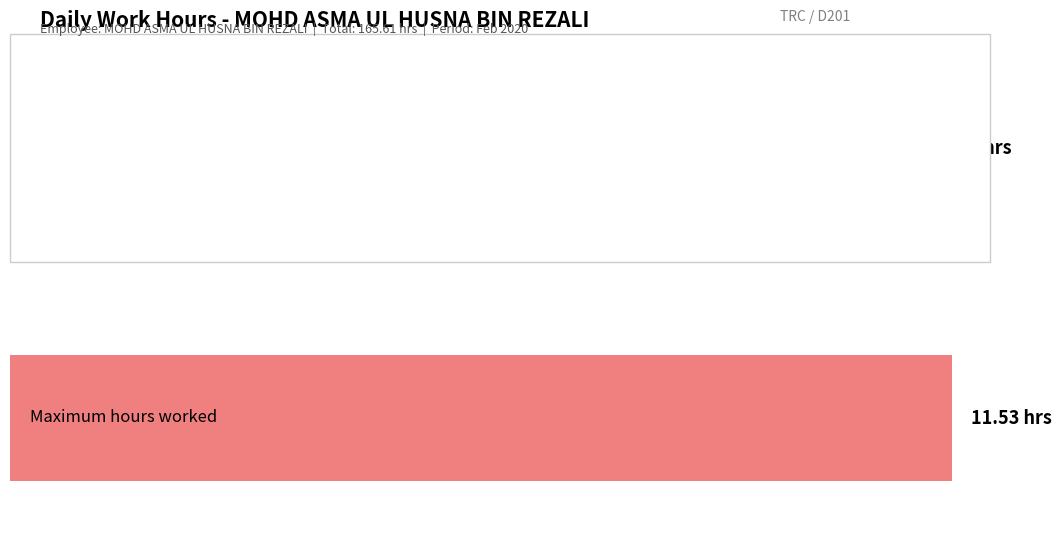

The Low series shows 15.7 at 14. True or false?

False